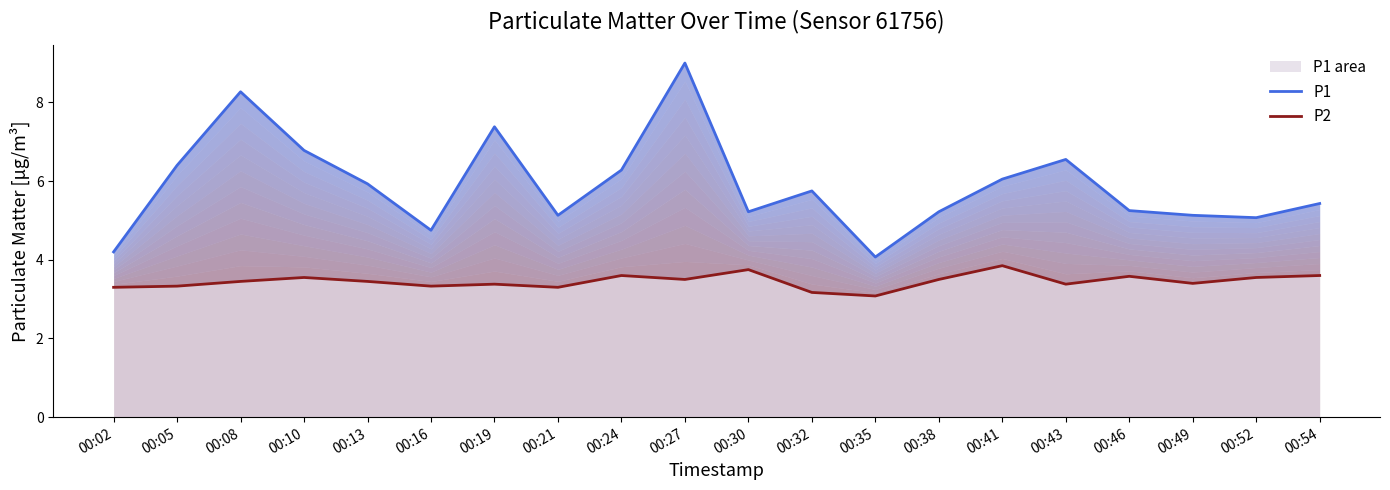

At how many categories does at least one series exceed 7?

3